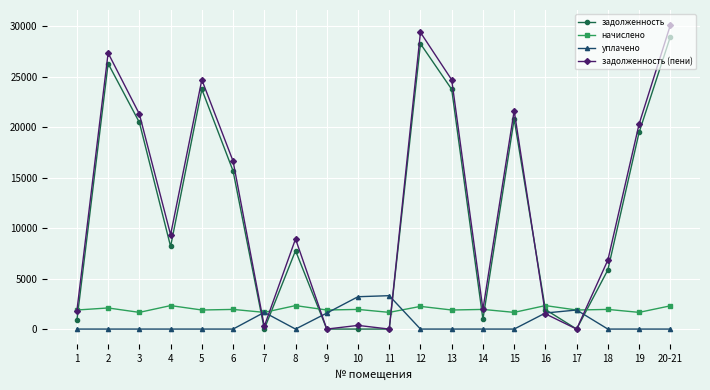

Which category has the highest value across all series?

20-21